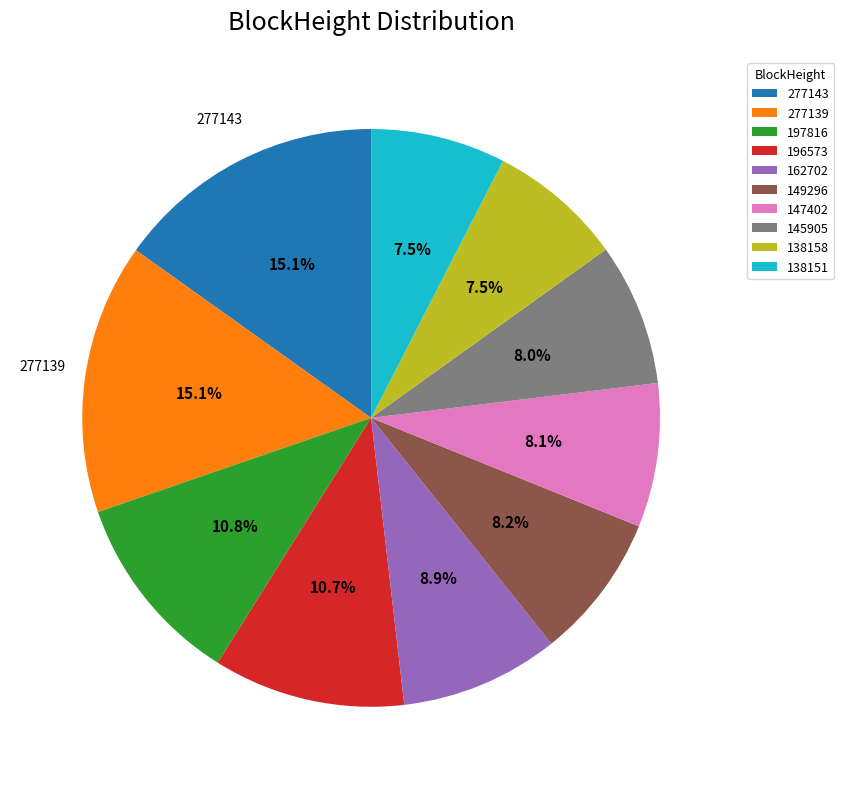

To the nearest percent, what portion does 196573 represent?

11%